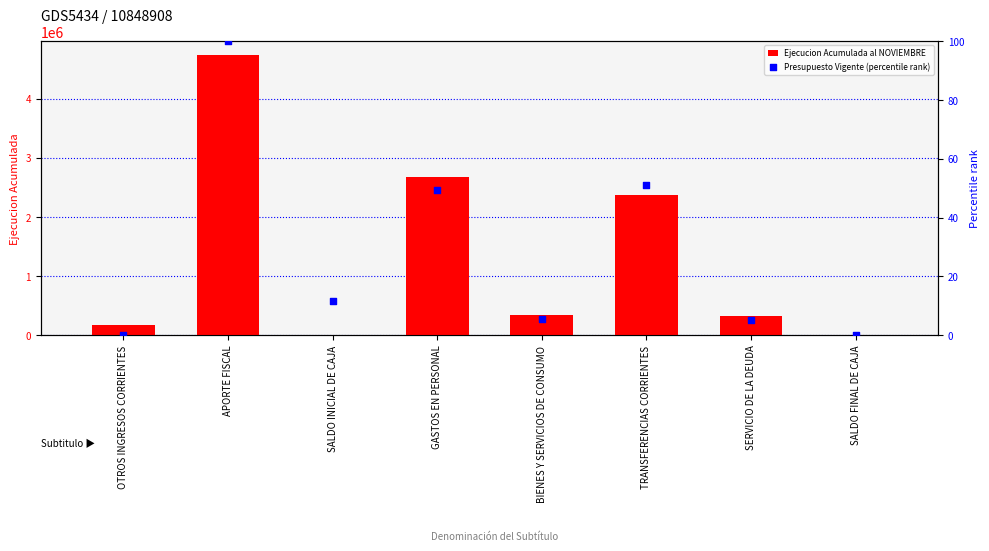

Which series reaches the maximum Y coordinate?

Ejecucion Acumulada al NOVIEMBRE